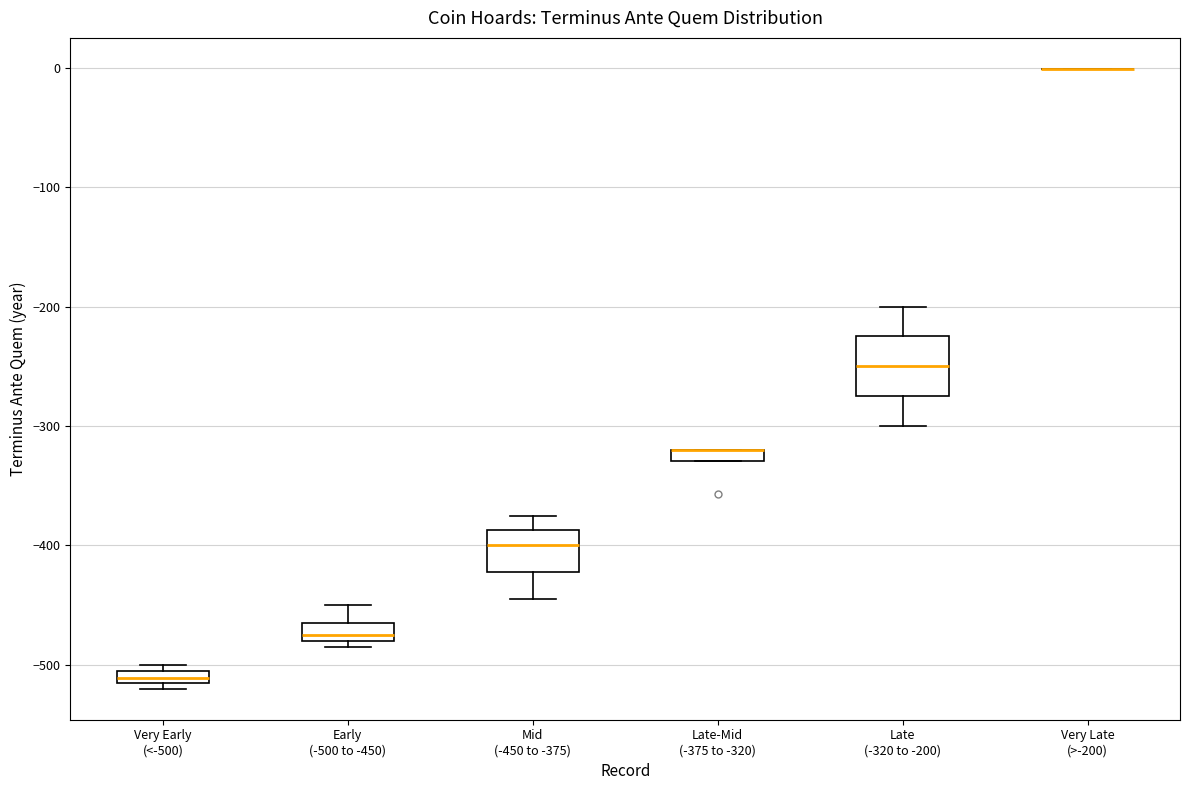

Where is the lower edge of the box for Very Early (<-500) on the y-axis? The values are not printed on the chart, so give them approximately, as read against the axis.

-520